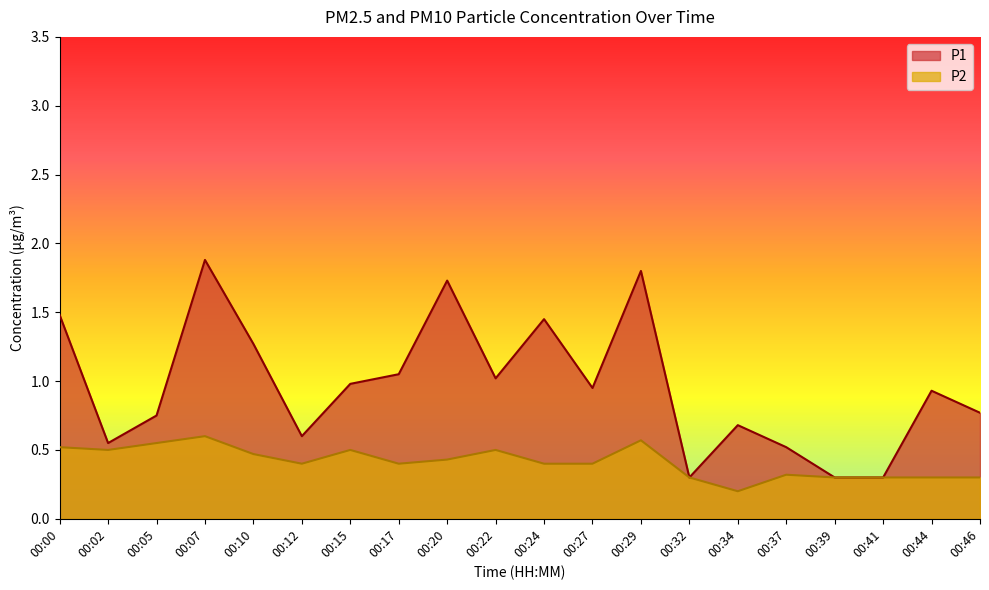

Is the value of P2 at 00:24 greater than the value of P1 at 00:44?

No